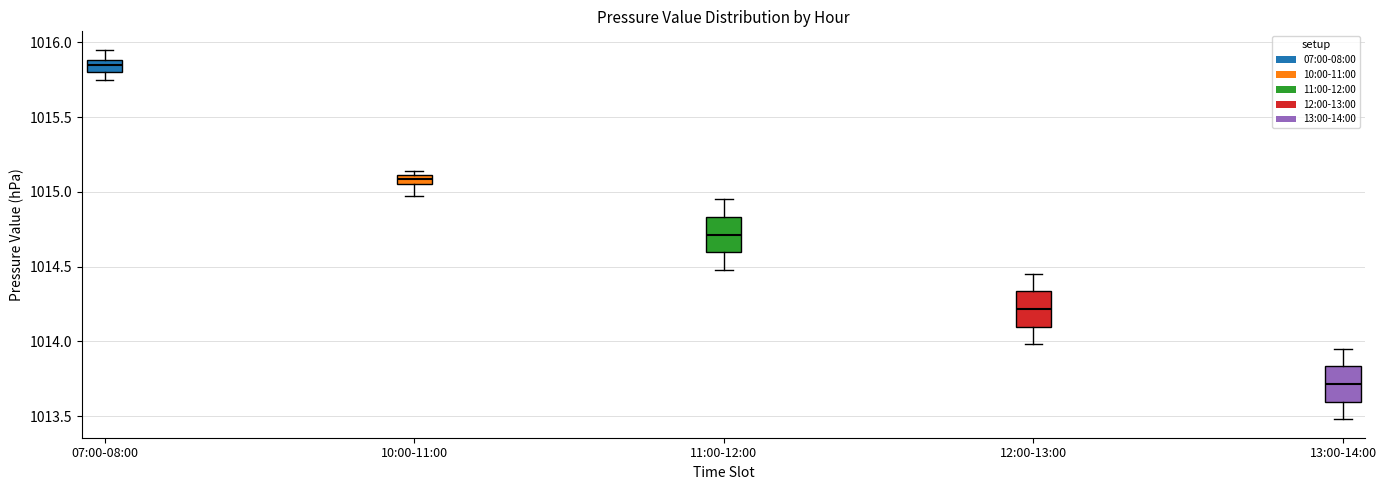

Which box's median line is the lowest?

13:00-14:00